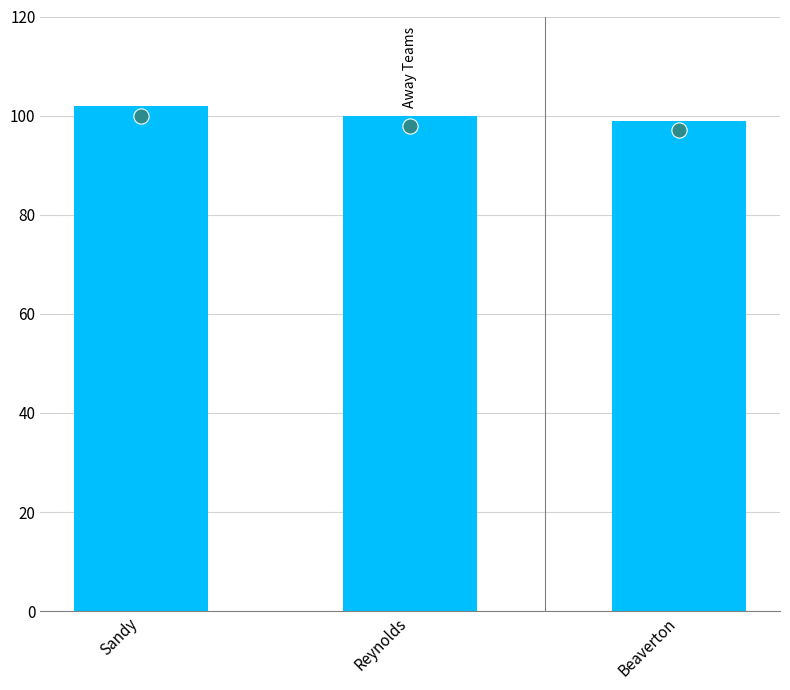

At which category is the sum across all series the highest?

Sandy